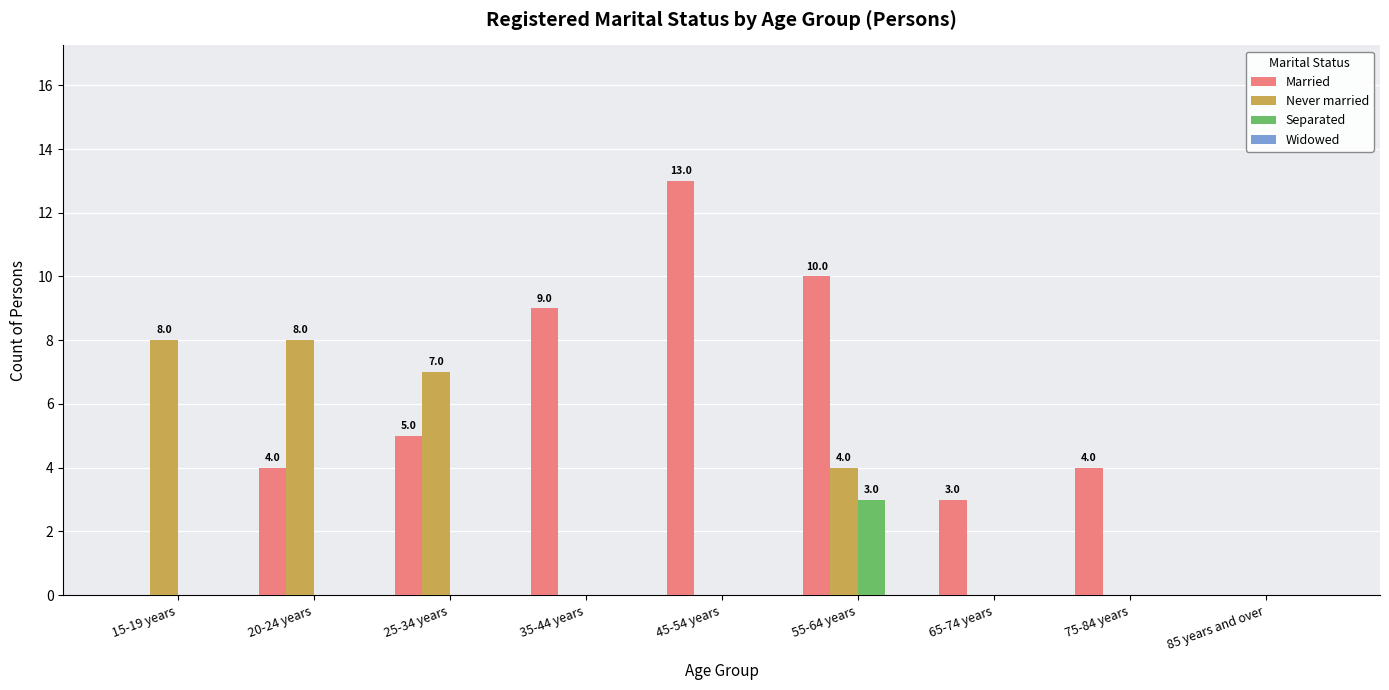

True or false: Separated has a value of 0 at 65-74 years.

True